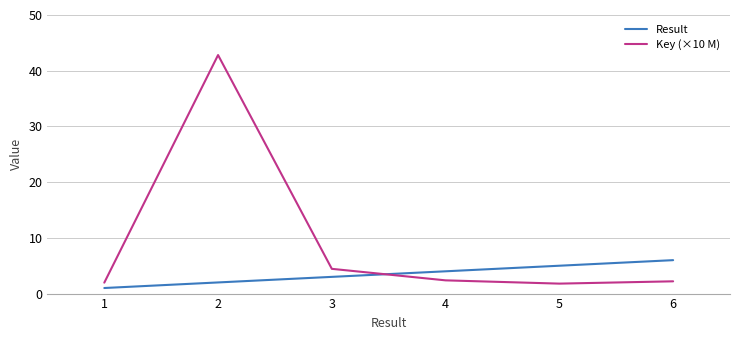

Between 1 and 6, which series saw the biggest shift?

Result